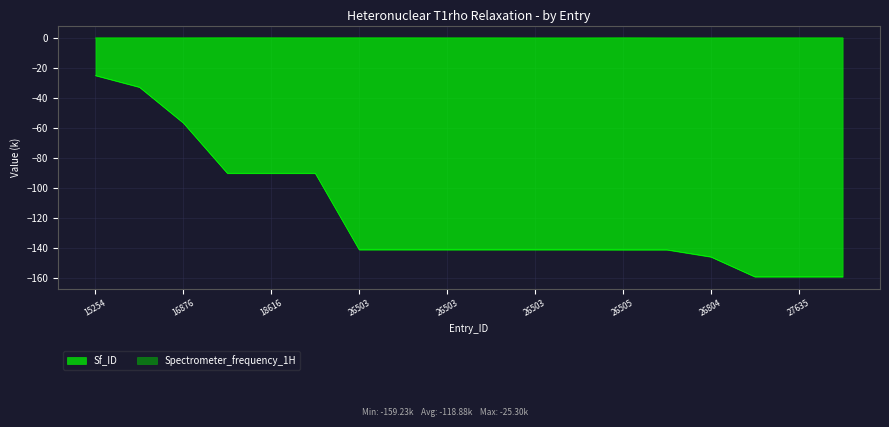

How many series are shown in this chart?

2